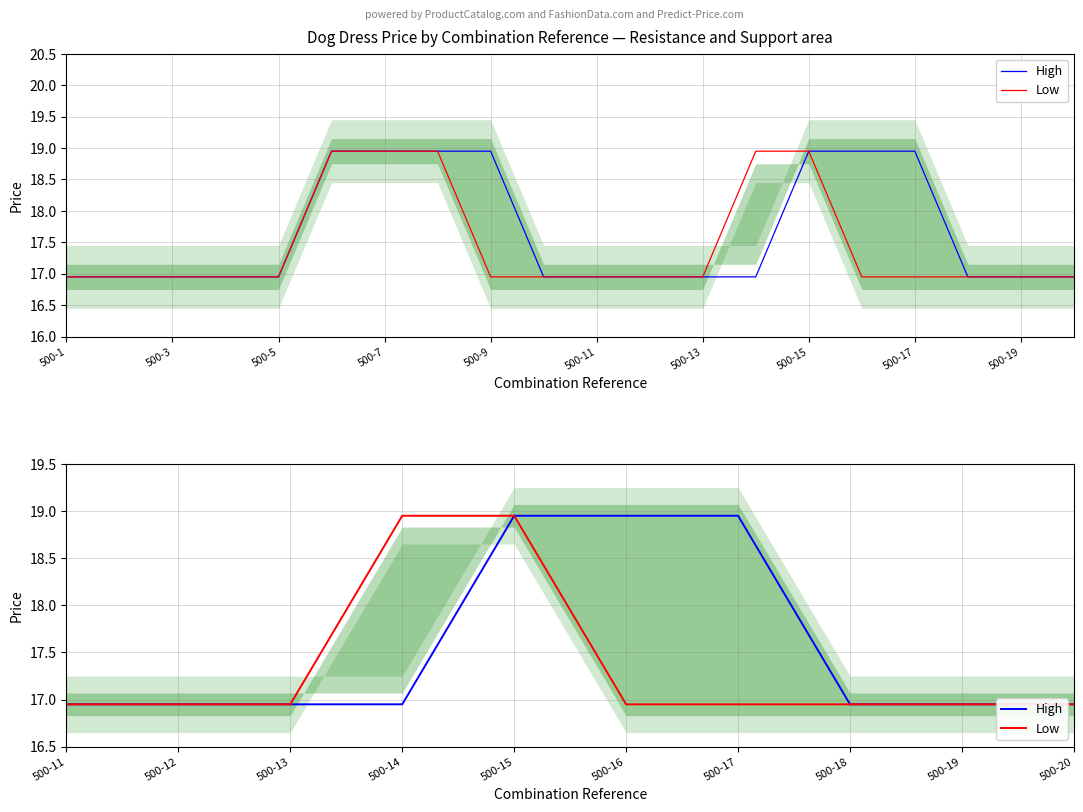

At which label is High closest to 17?

500-11